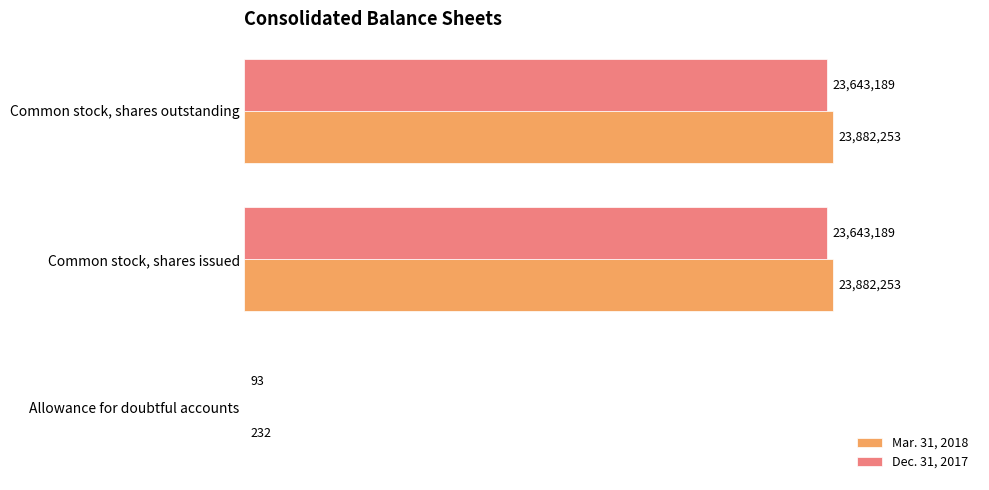

What are all the series names shown in the legend?

Mar. 31, 2018, Dec. 31, 2017